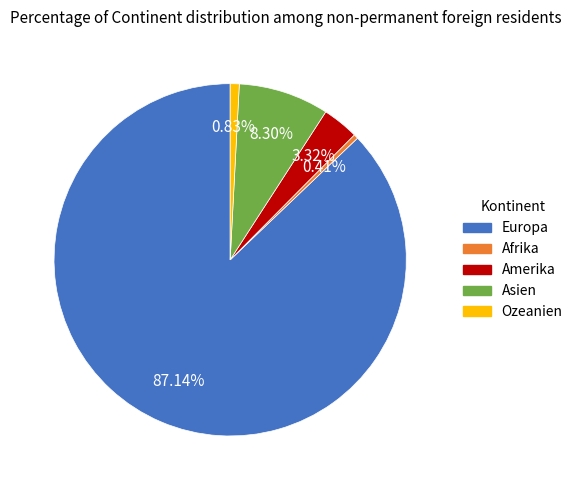

Does any single category account for the majority?

Yes